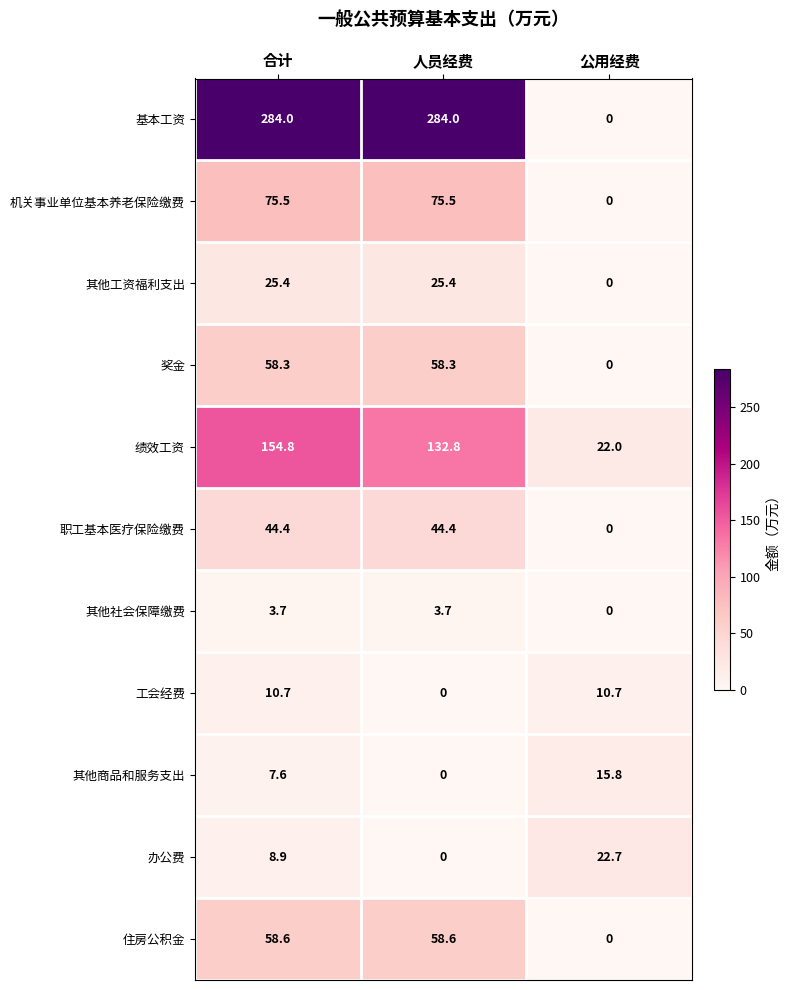

At which category is the sum across all series the highest?

合计